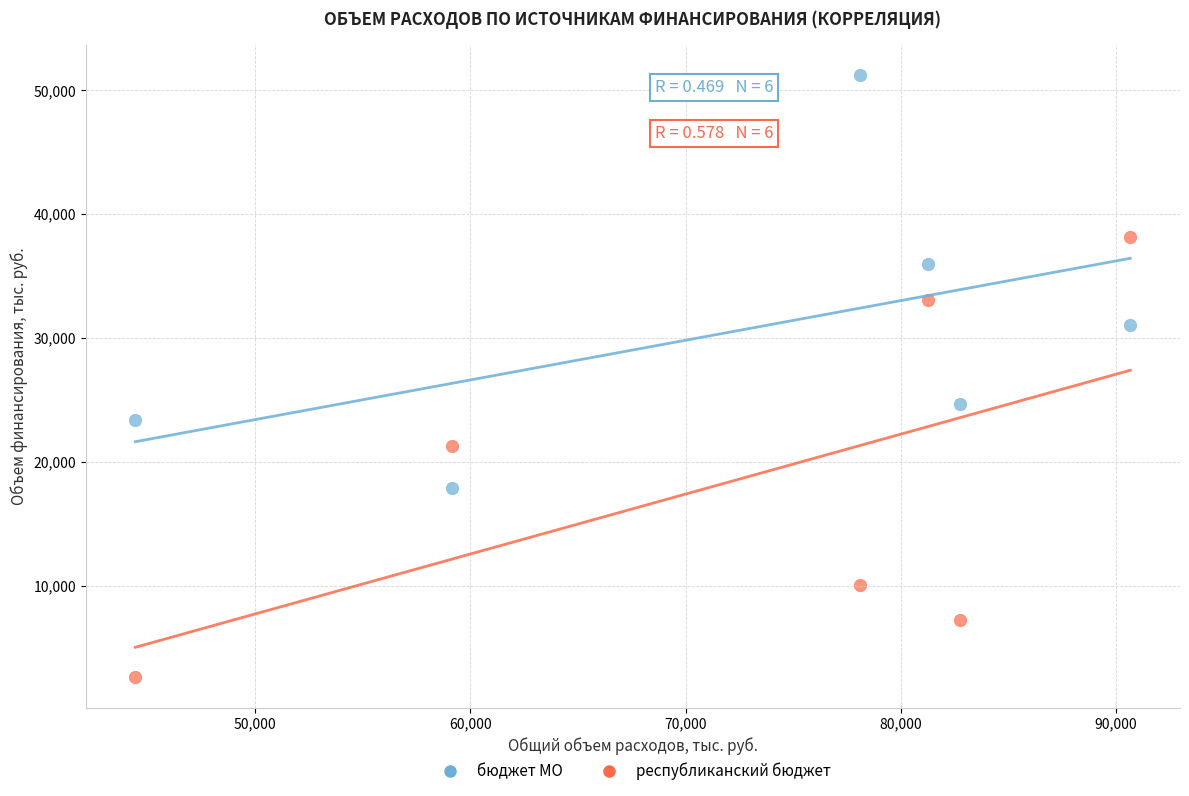

Which series reaches the maximum Y coordinate?

бюджет МО